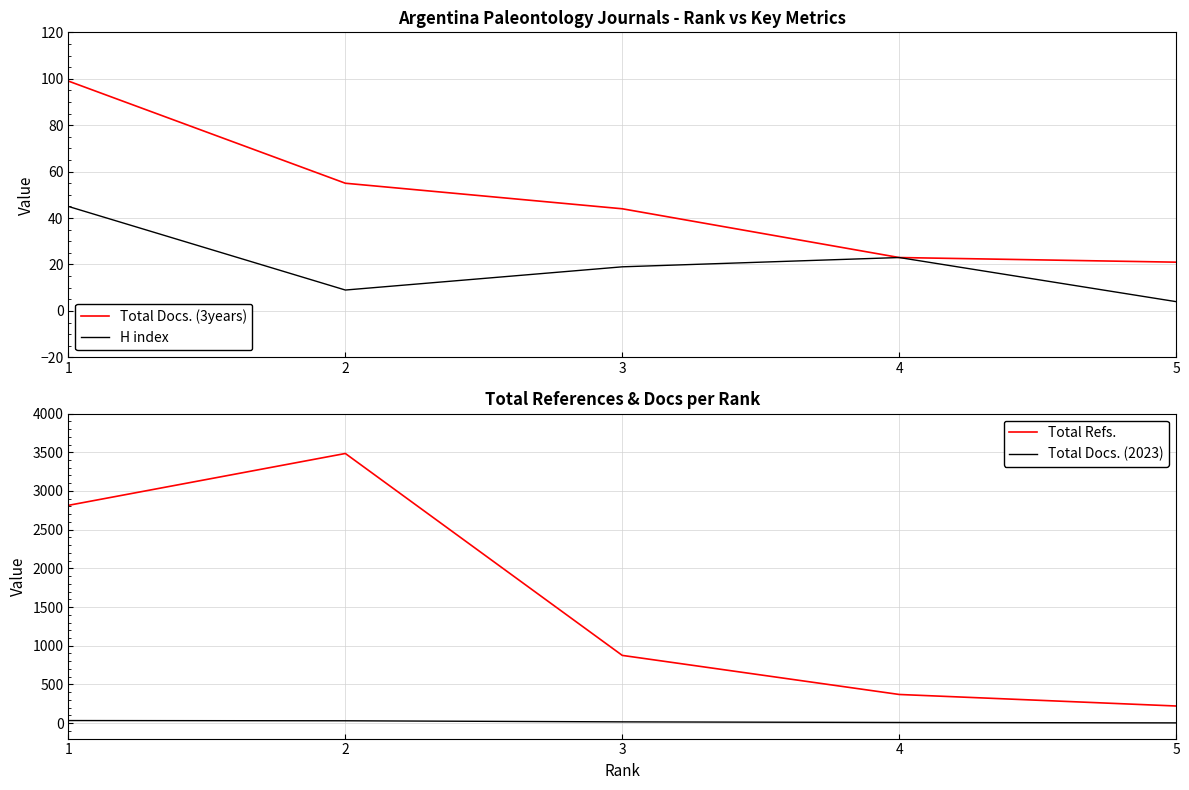

List the labels in order of Total Refs. value, largest first.

2, 1, 3, 4, 5